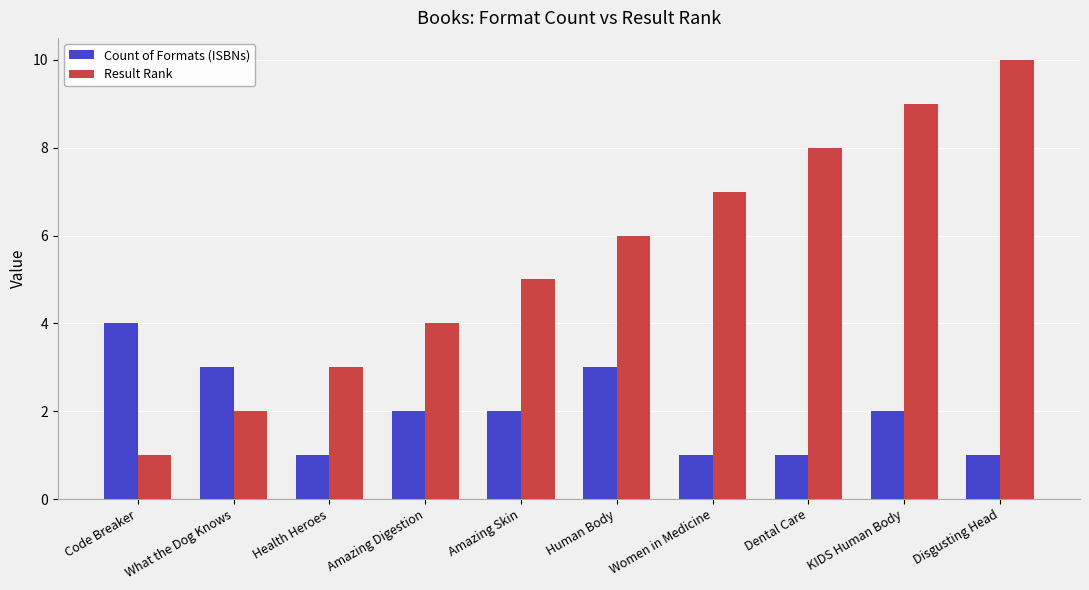

The Result Rank series shows 4 at Amazing Digestion. True or false?

True